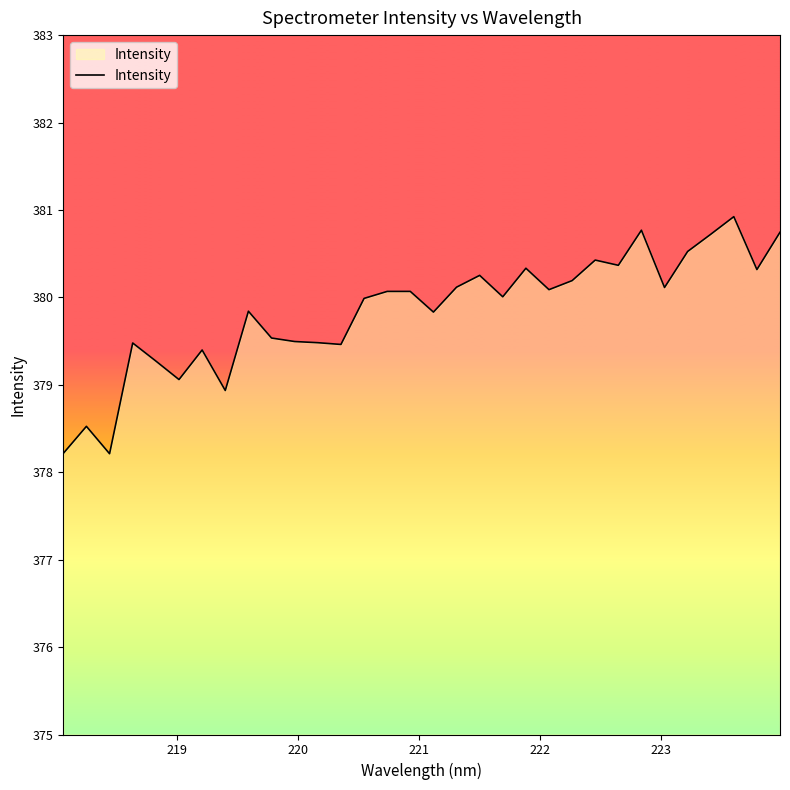

What is the maximum value shown in the chart?

380.9